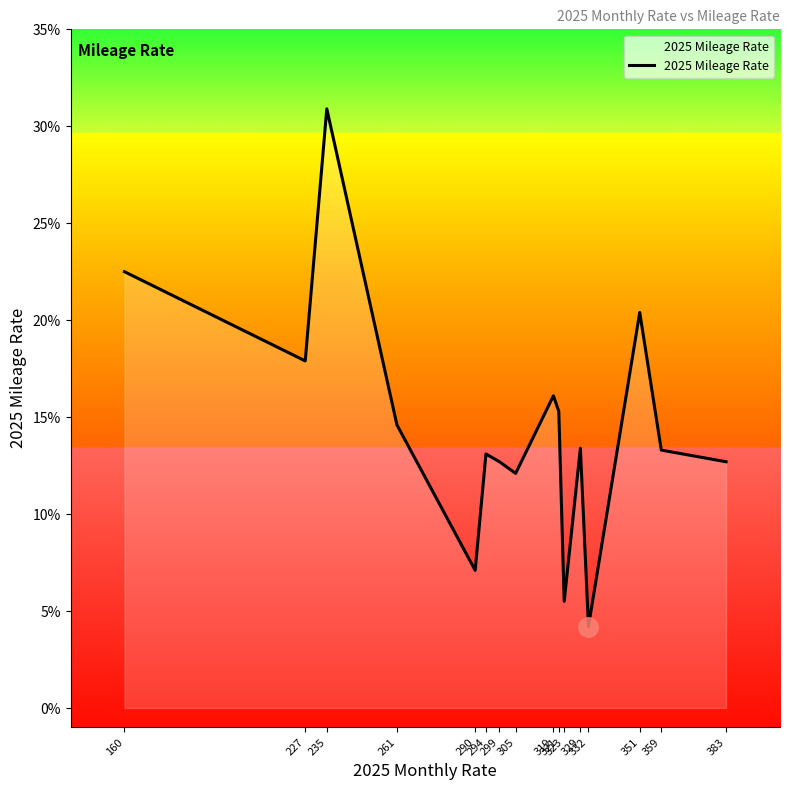

What is the difference between the maximum and second lowest values?

0.3